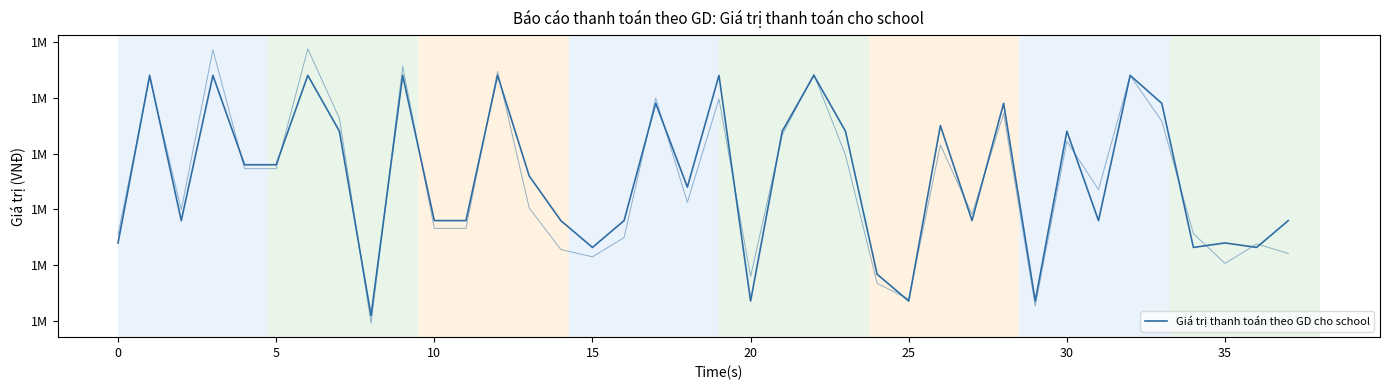

What is the difference between the values at 15 and 37?

48000